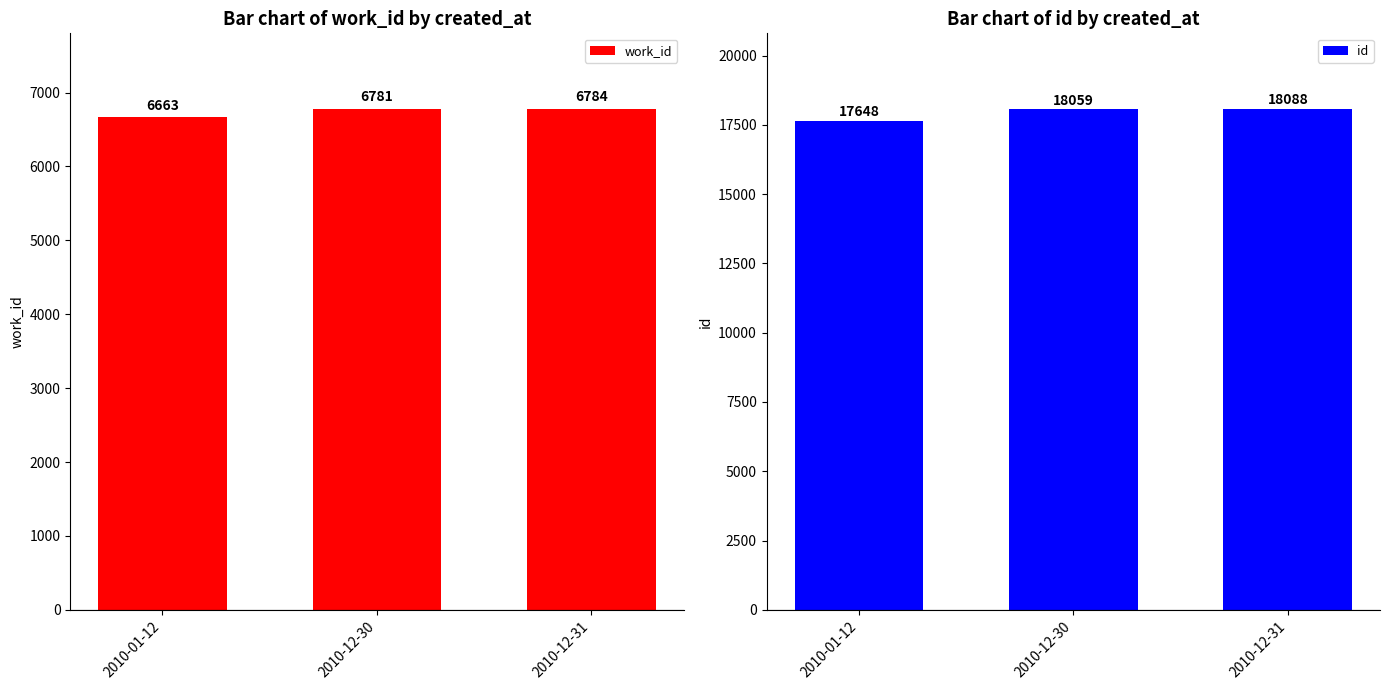

At which category is the sum across all series the highest?

2010-12-31